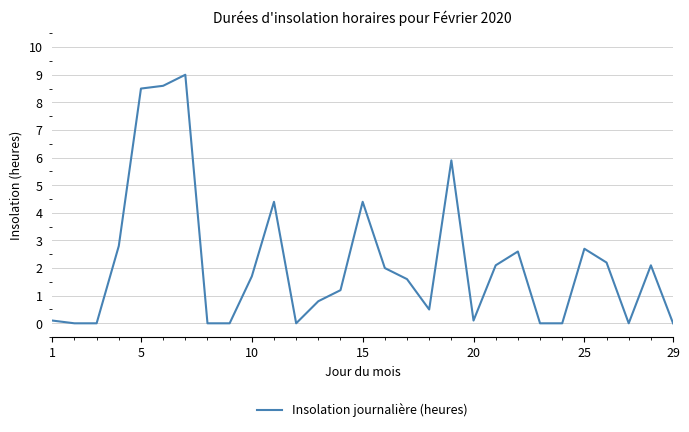

What is the greatest value displayed?

9.0